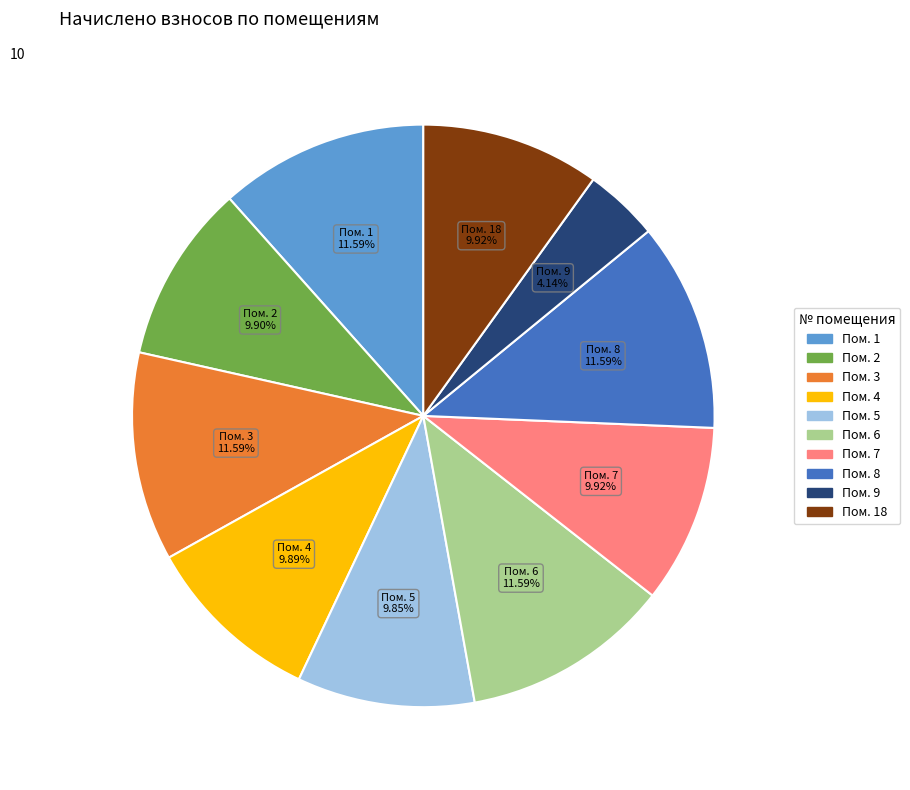

Is there a majority slice in this chart?

No